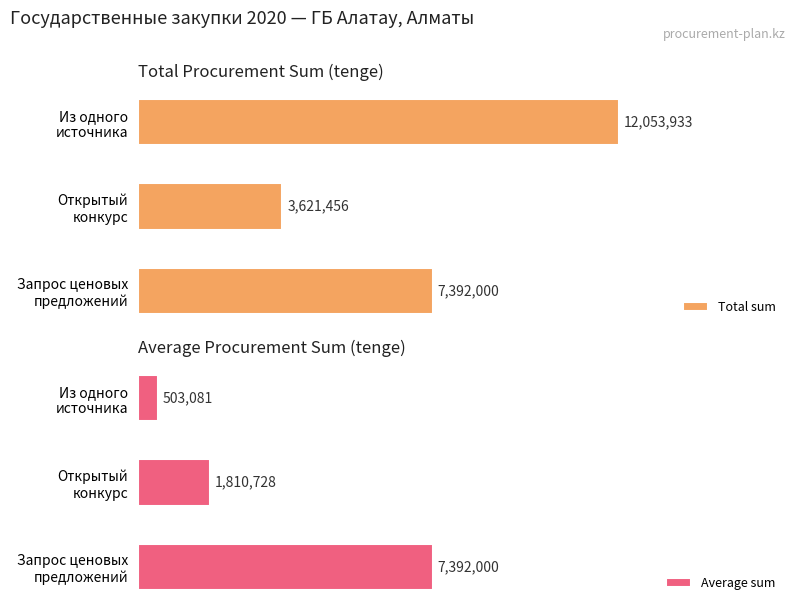

Reading left to right, transcribe all the data shown in this chart.

Total sum: 7392000.0	3621456.2	12053932.8
Average sum: 7392000.0	1810728.1	503081.0